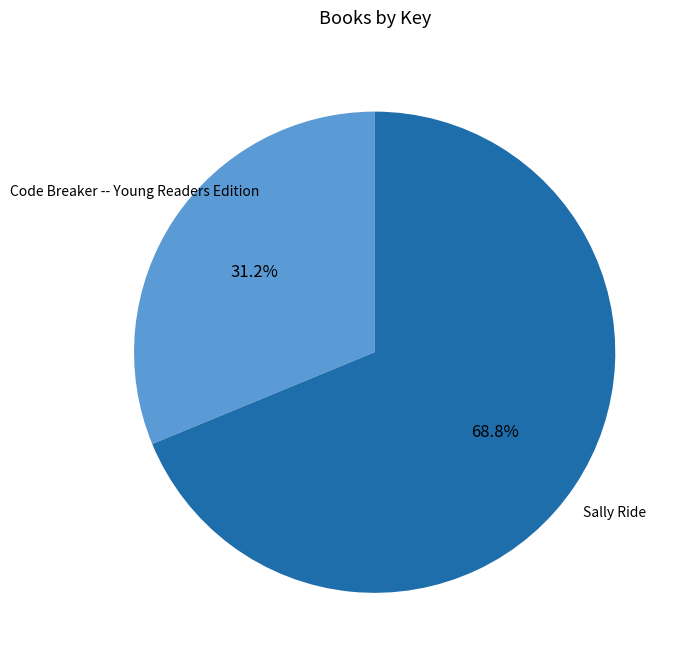

Rank the categories by value from highest to lowest.

Sally Ride, Code Breaker -- Young Readers Edition